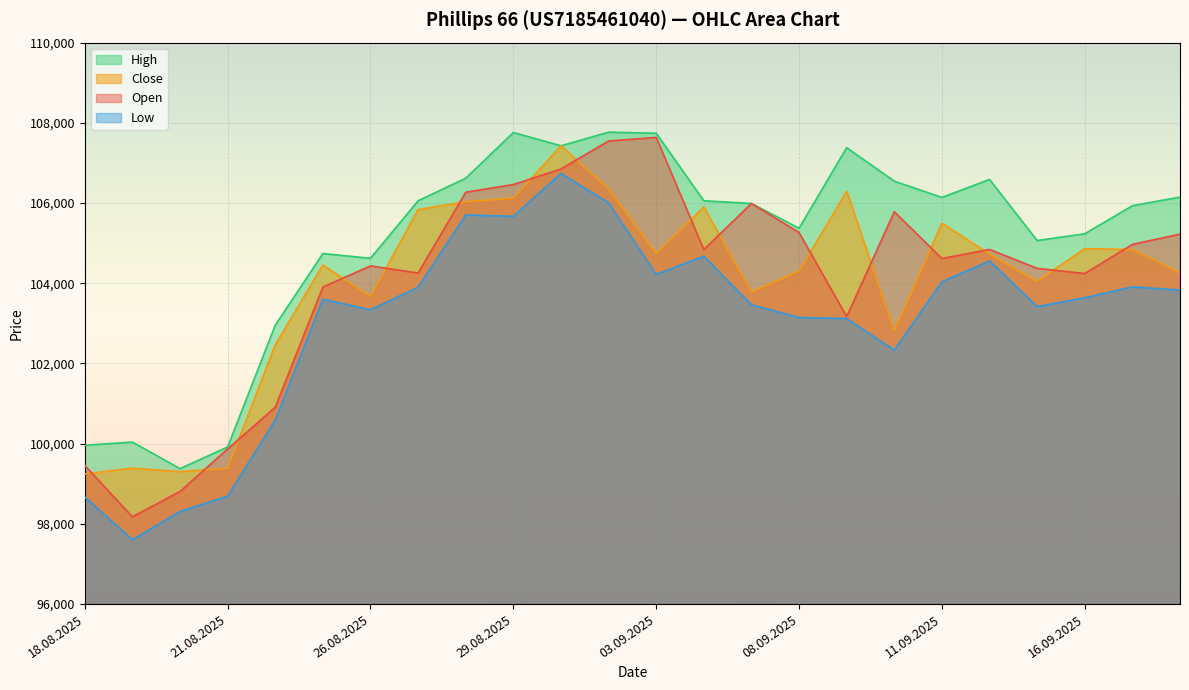

What is the maximum value for High?

107767